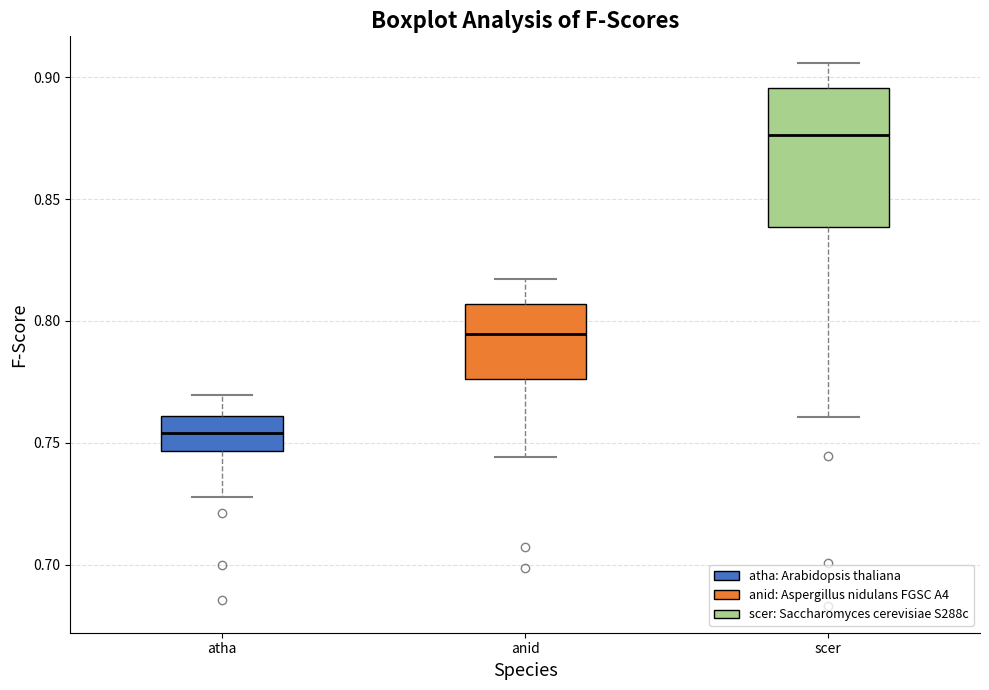

Where does the upper whisker of the box for anid end on the y-axis? The values are not printed on the chart, so give them approximately, as read against the axis.

0.815